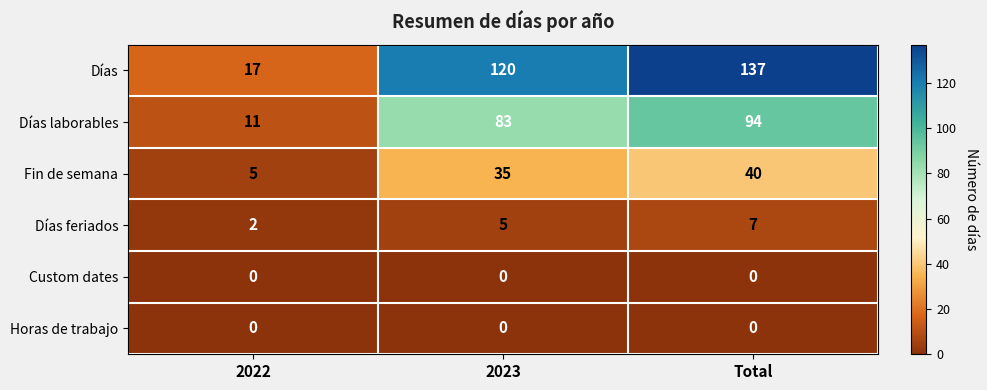

What is the total value across all series at Total?

278